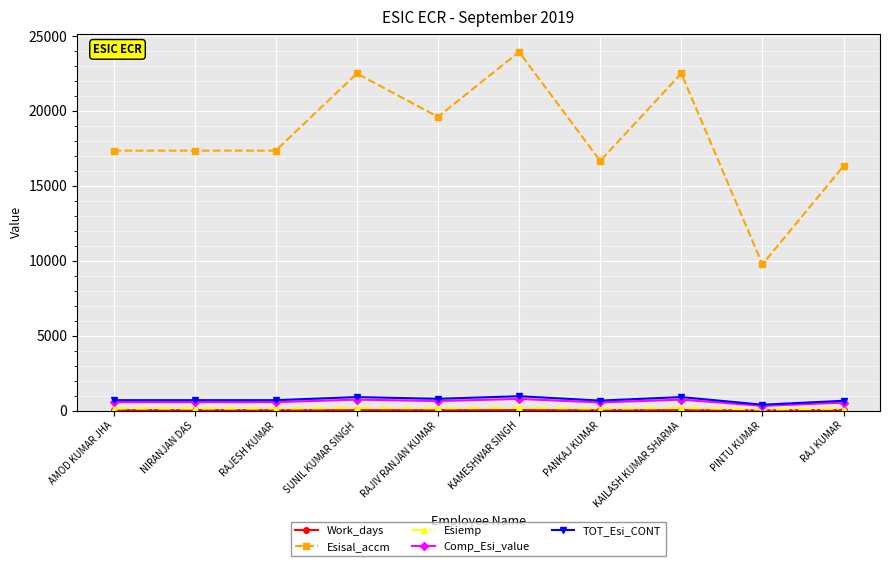

True or false: TOT_Esi_CONT and Esisal_accm intersect in this chart.

False